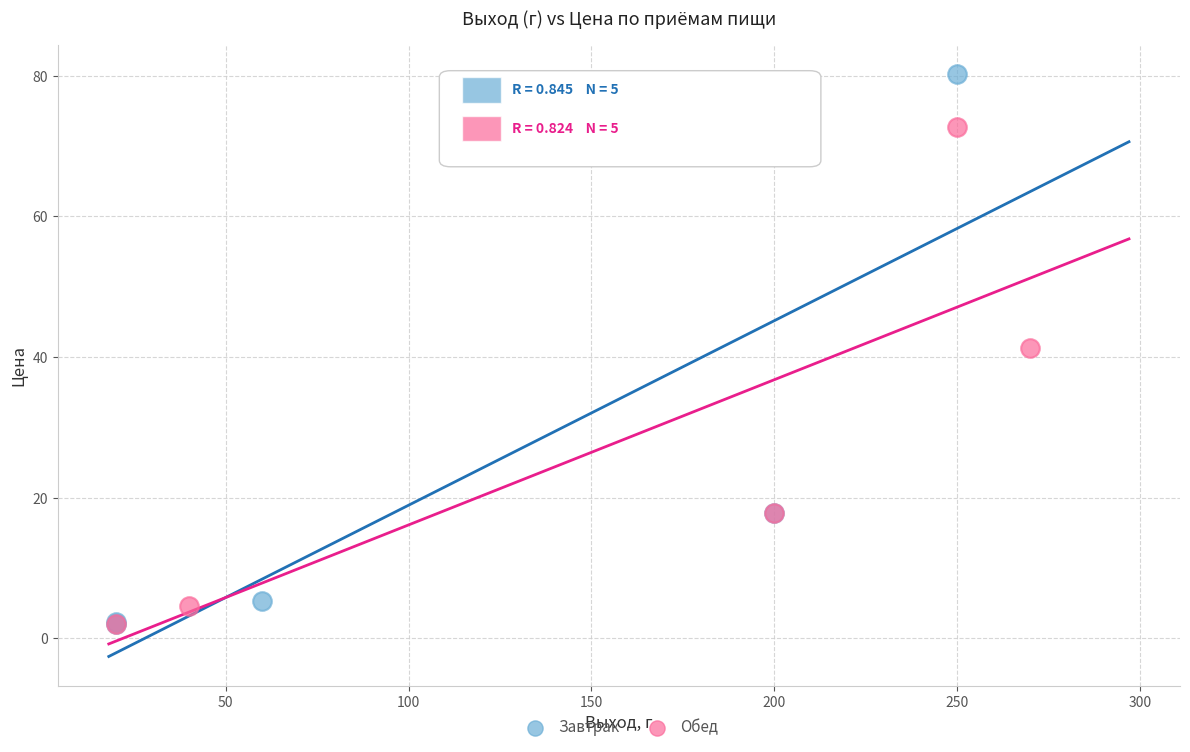

Which series contains the highest Y value?

Завтрак